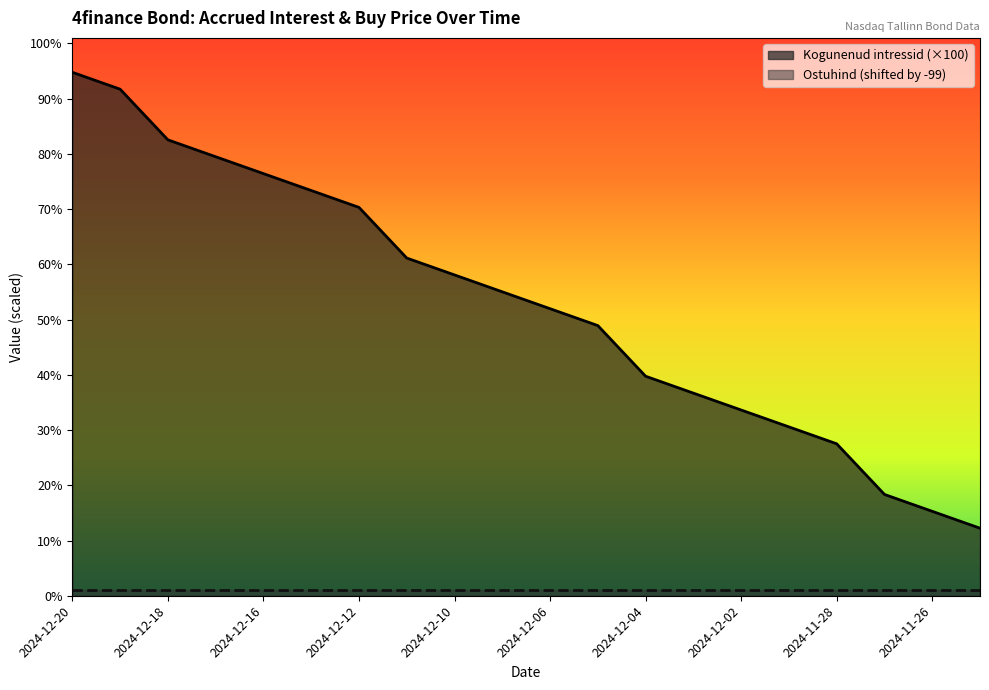

True or false: the data has more than 1 interior local peaks.

False